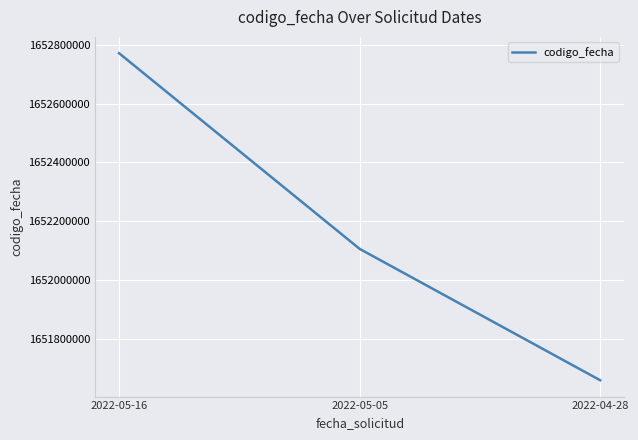

Which category has the lowest value across all series?

2022-04-28